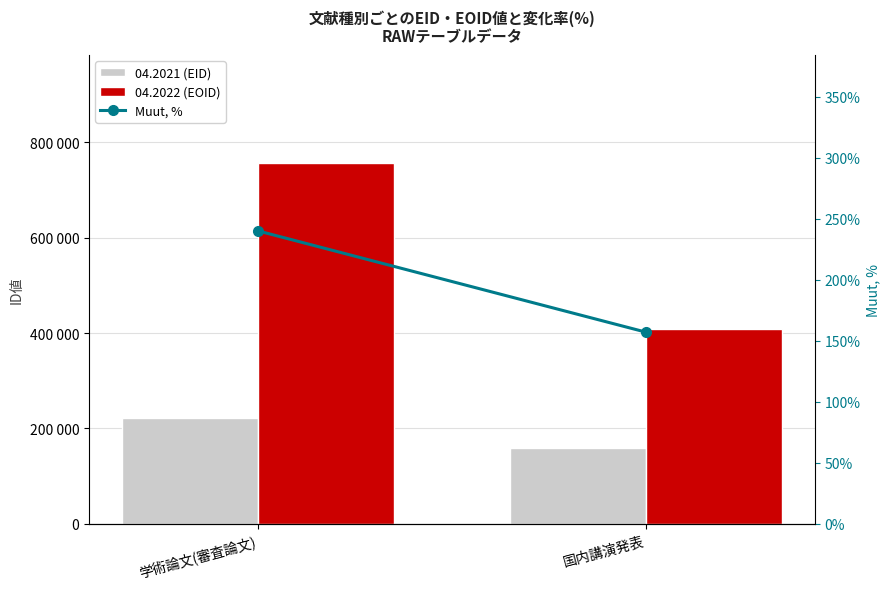

What is the label of the 1st bar from the right?

国内講演発表